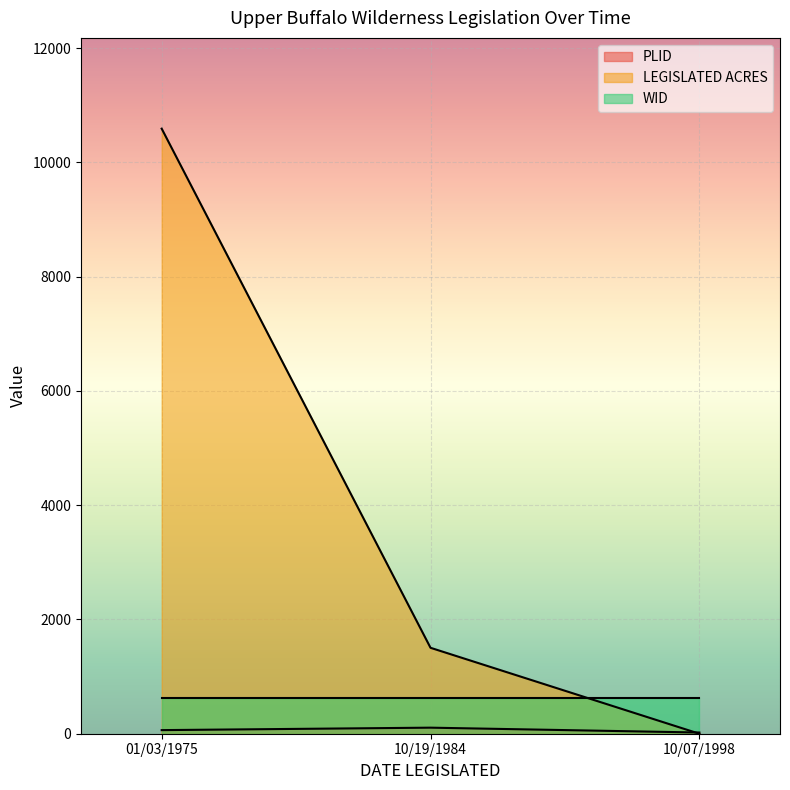

How many lines are shown in the chart?

3